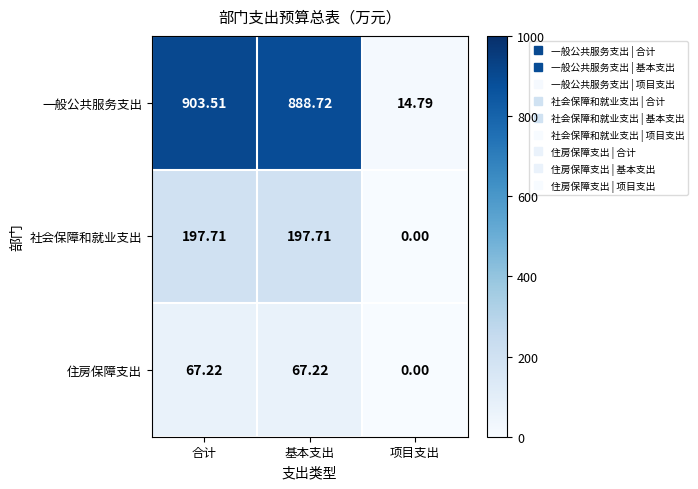

Rank the series at 基本支出 from lowest to highest value.

住房保障支出, 社会保障和就业支出, 一般公共服务支出